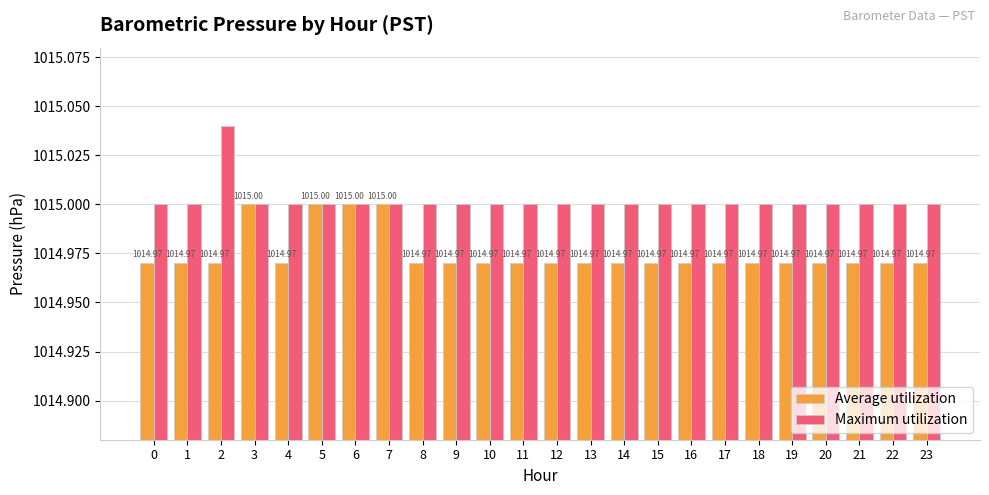

Does the chart contain any negative values?

No